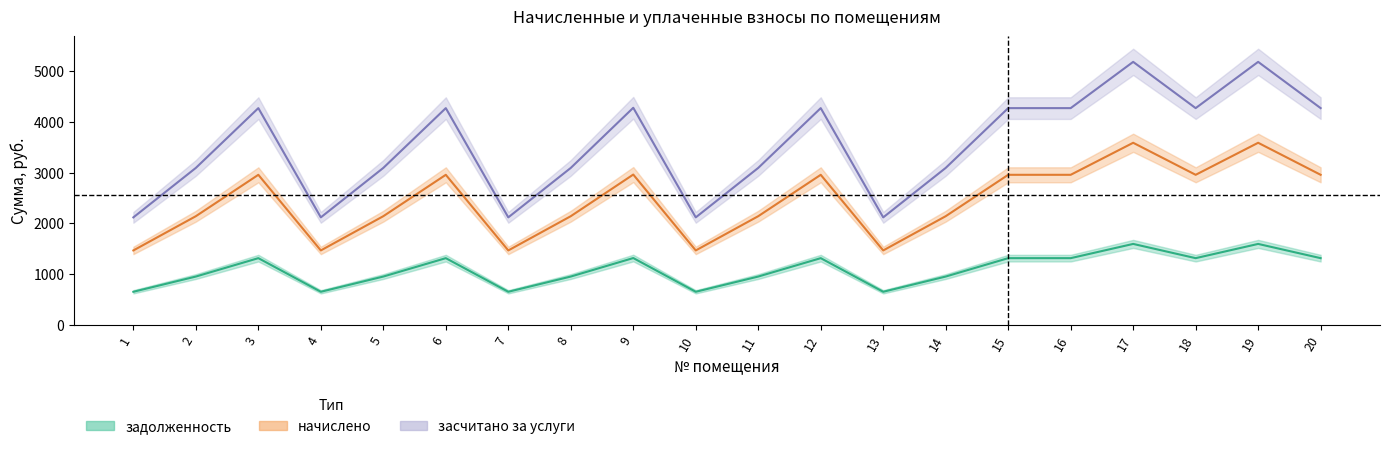

List the labels in order of засчитано value, largest first.

17, 19, 9, 3, 6, 12, 15, 16, 18, 20, 2, 5, 8, 11, 14, 1, 4, 7, 10, 13